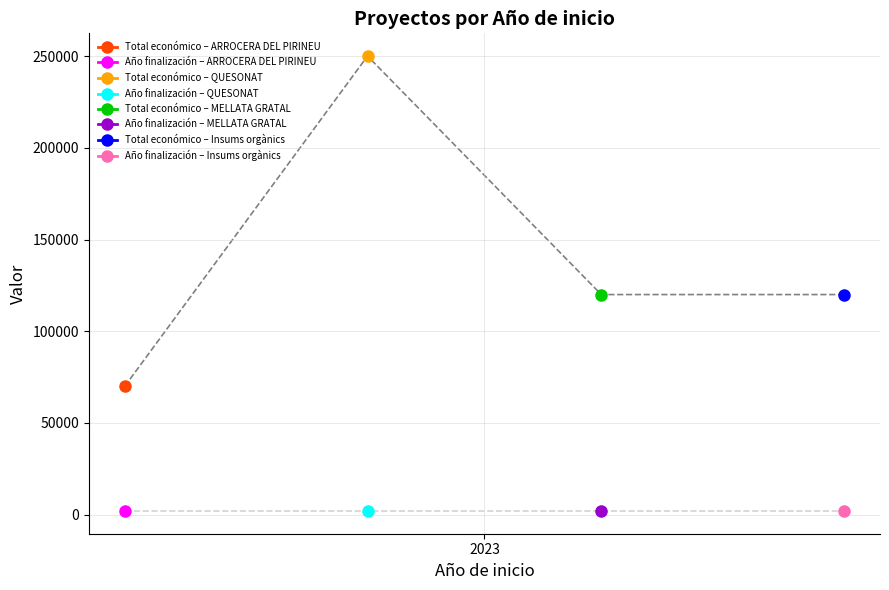

What is the label of the 2nd point from the right?

MELLATA GRATAL